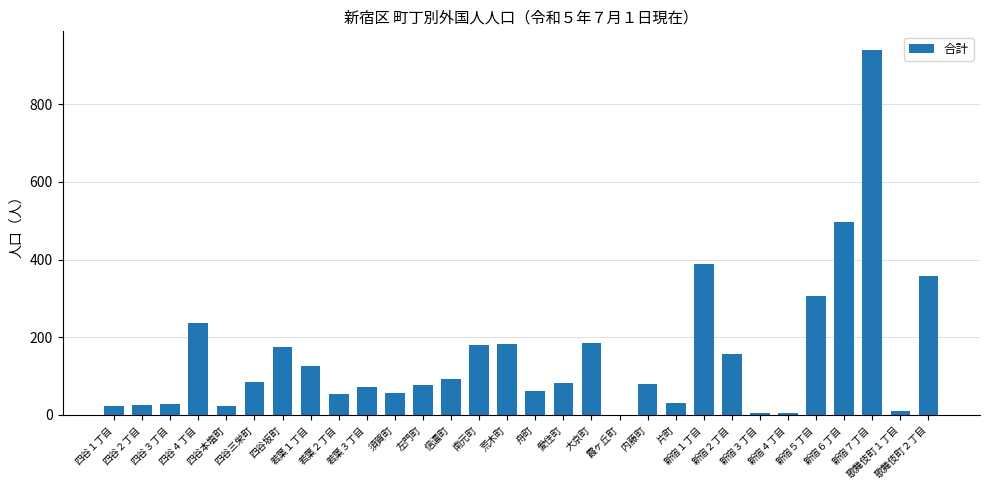

Which has a higher value, 若葉１丁目 or 大京町?

大京町